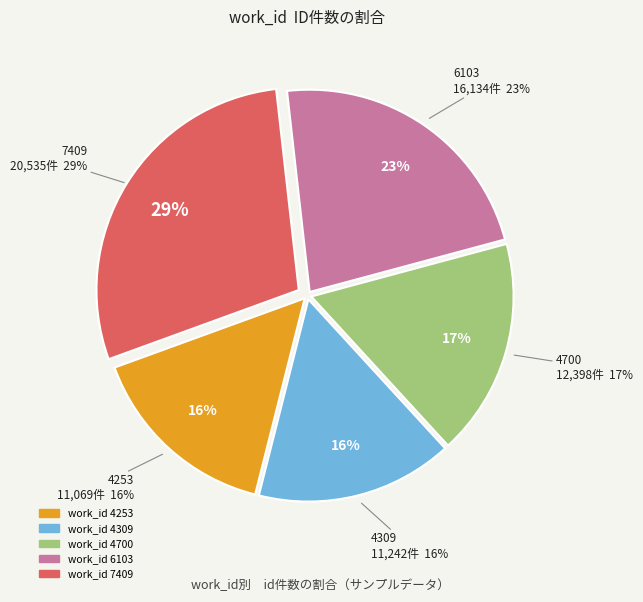

How much of the chart is everything except 4700?

82.6%